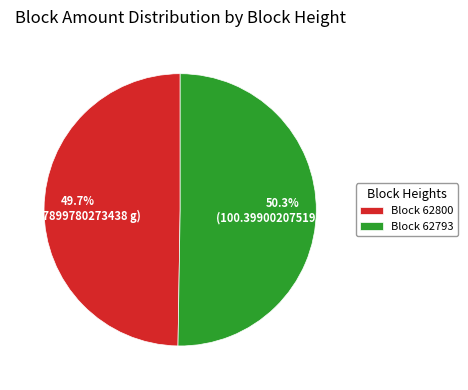

Which has a higher value, Block 62793 or Block 62800?

Block 62793